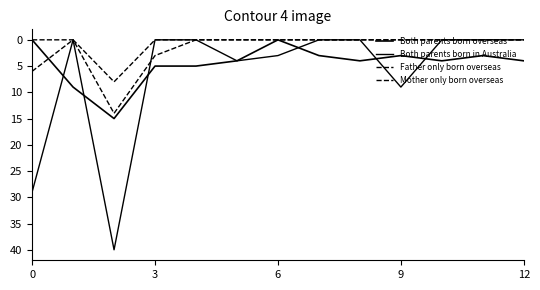

How many distinct data groups are displayed?

4